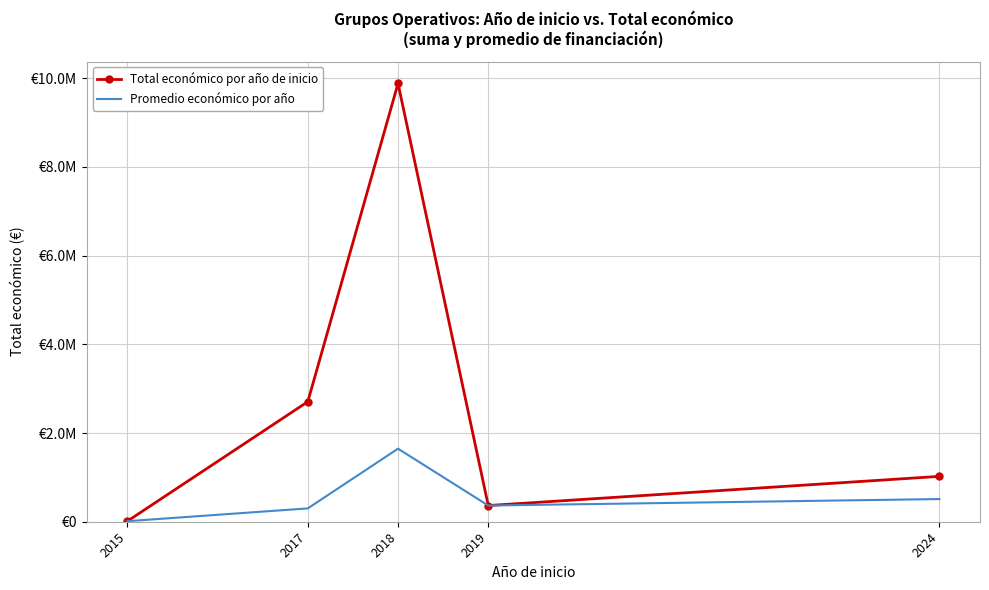

What is the value of the Total económico por año de inicio point at the 2nd from the left?

2707301.0